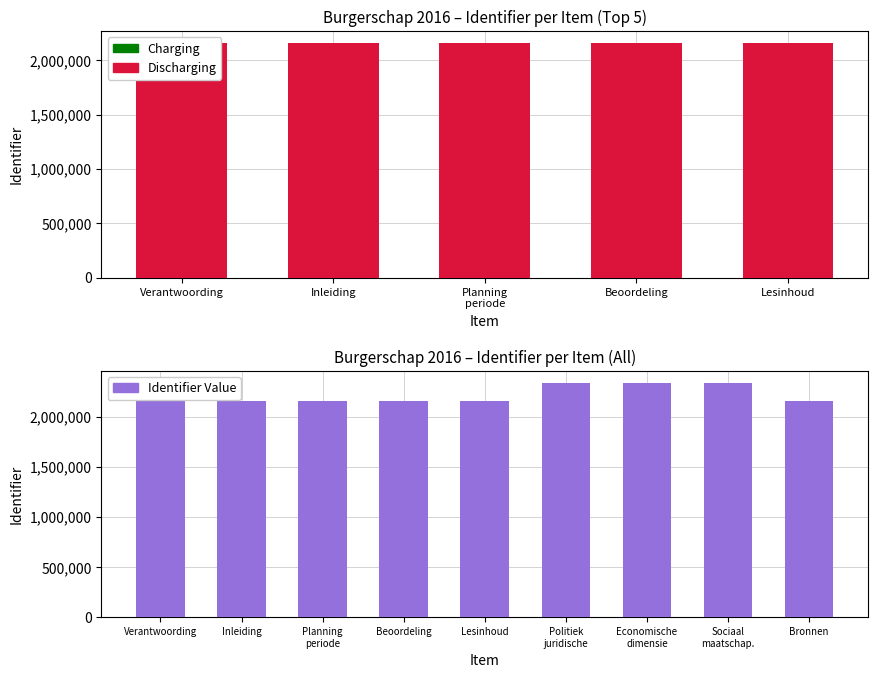

Is it true that the value at Beoordeling is 546250?

False